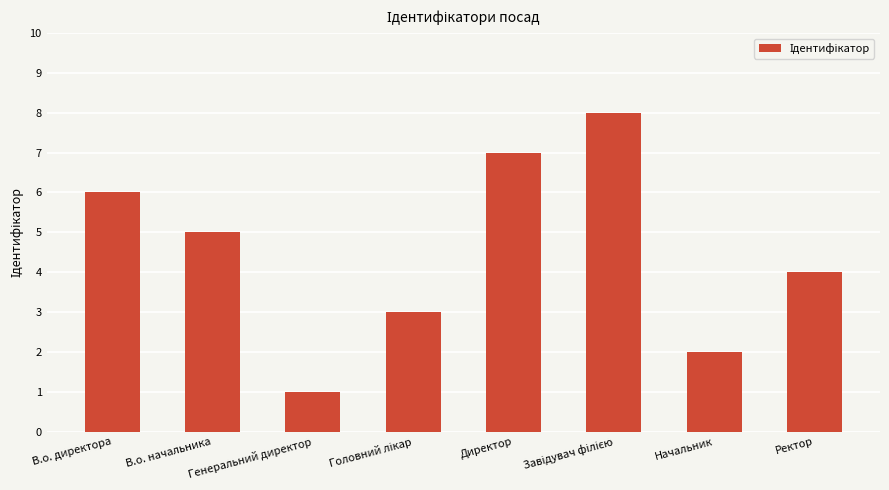

What is the minimum value shown in the chart?

1